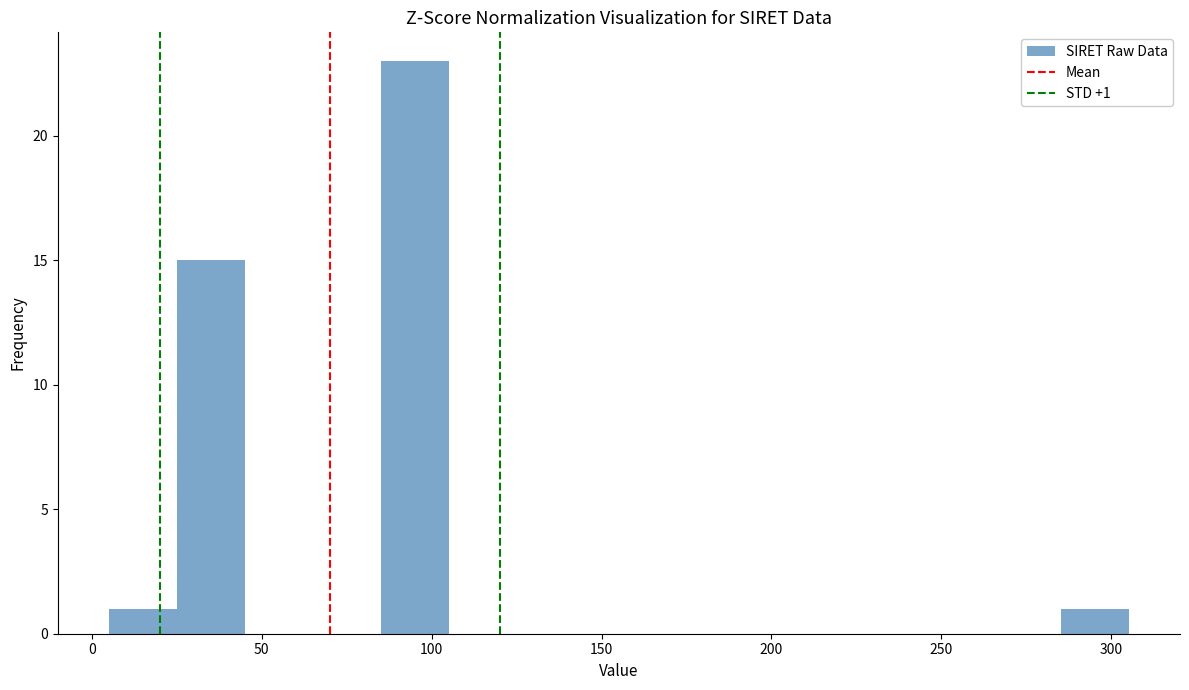

Over which range of the x-axis is the bar tallest?

85 to 105